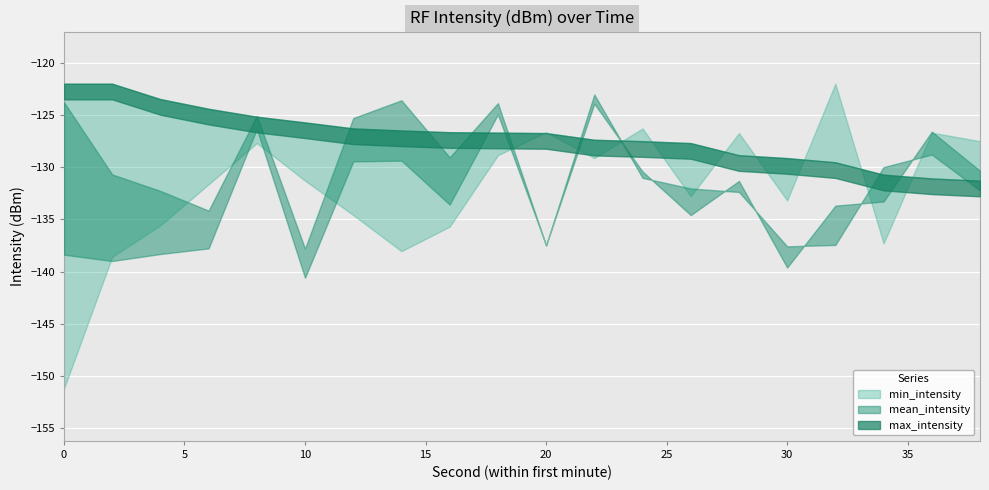

True or false: mean_intensity has a value of -131.1 at 0.

True